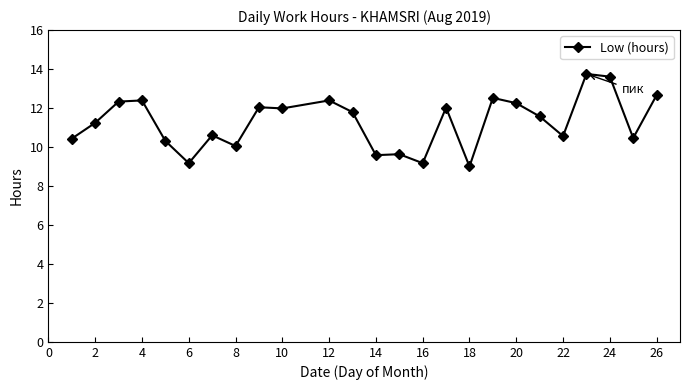

True or false: the data has more than 1 interior local peaks.

True